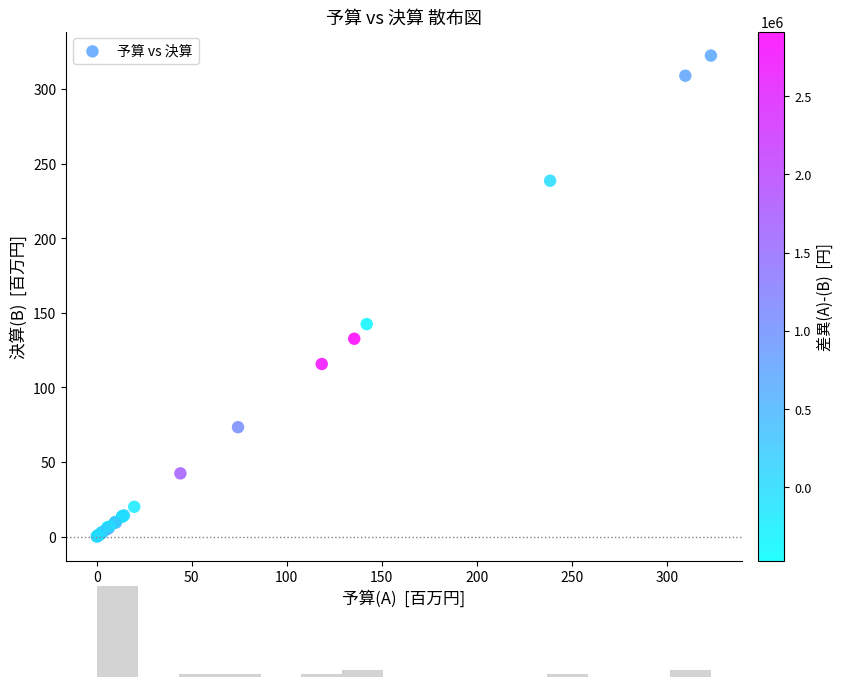

What Y value in the scatter plot is closest to 161?

142.4